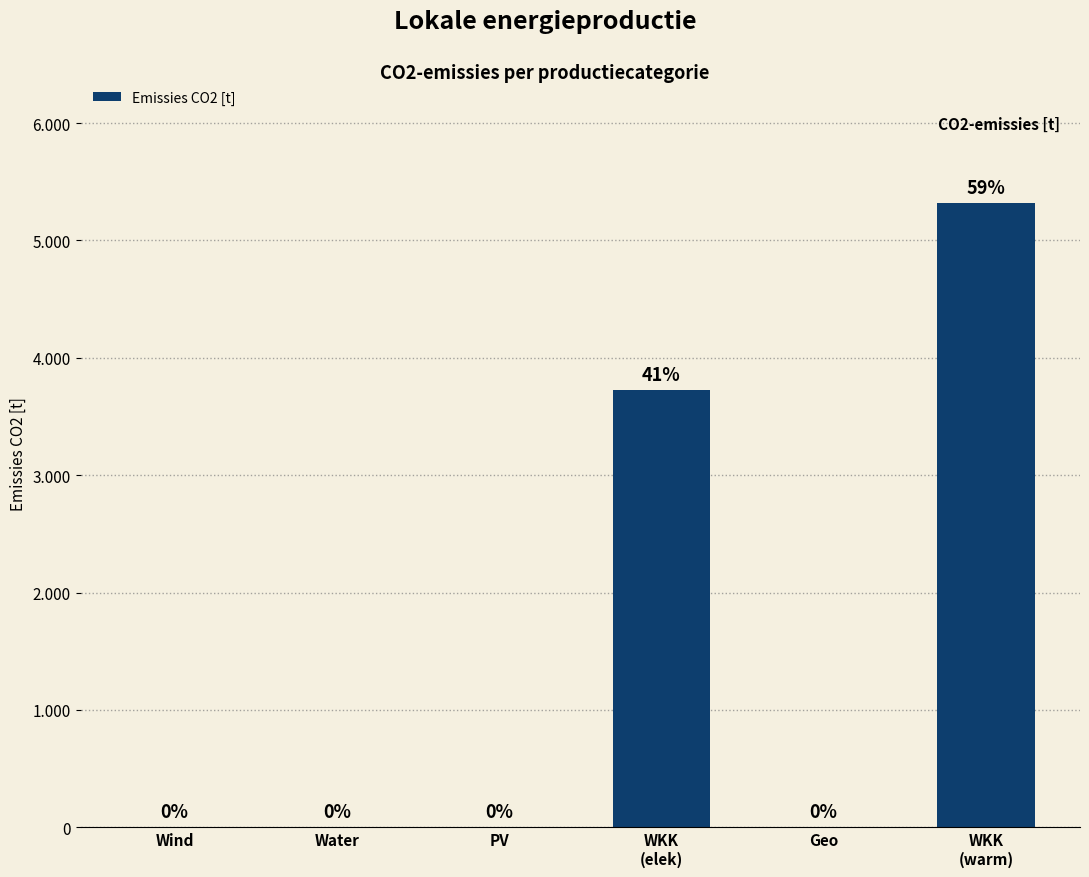

What is the difference between the second highest and second lowest values?

3724.2